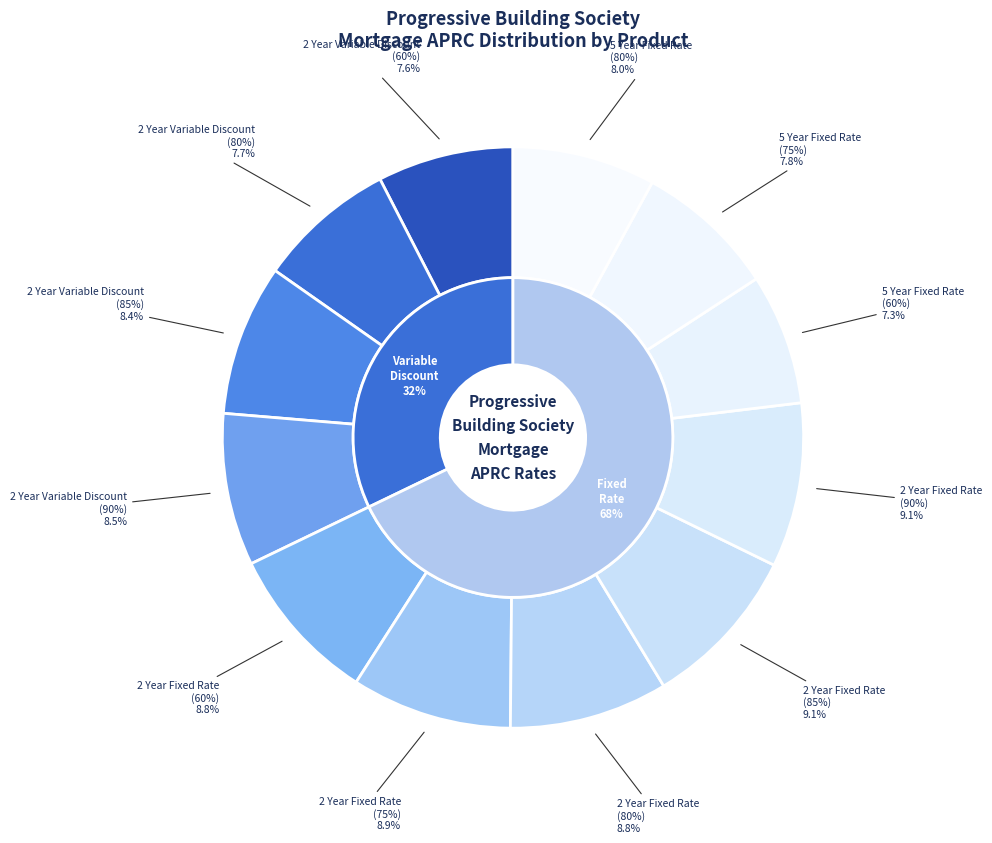

Count the number of slices in the pie.

12